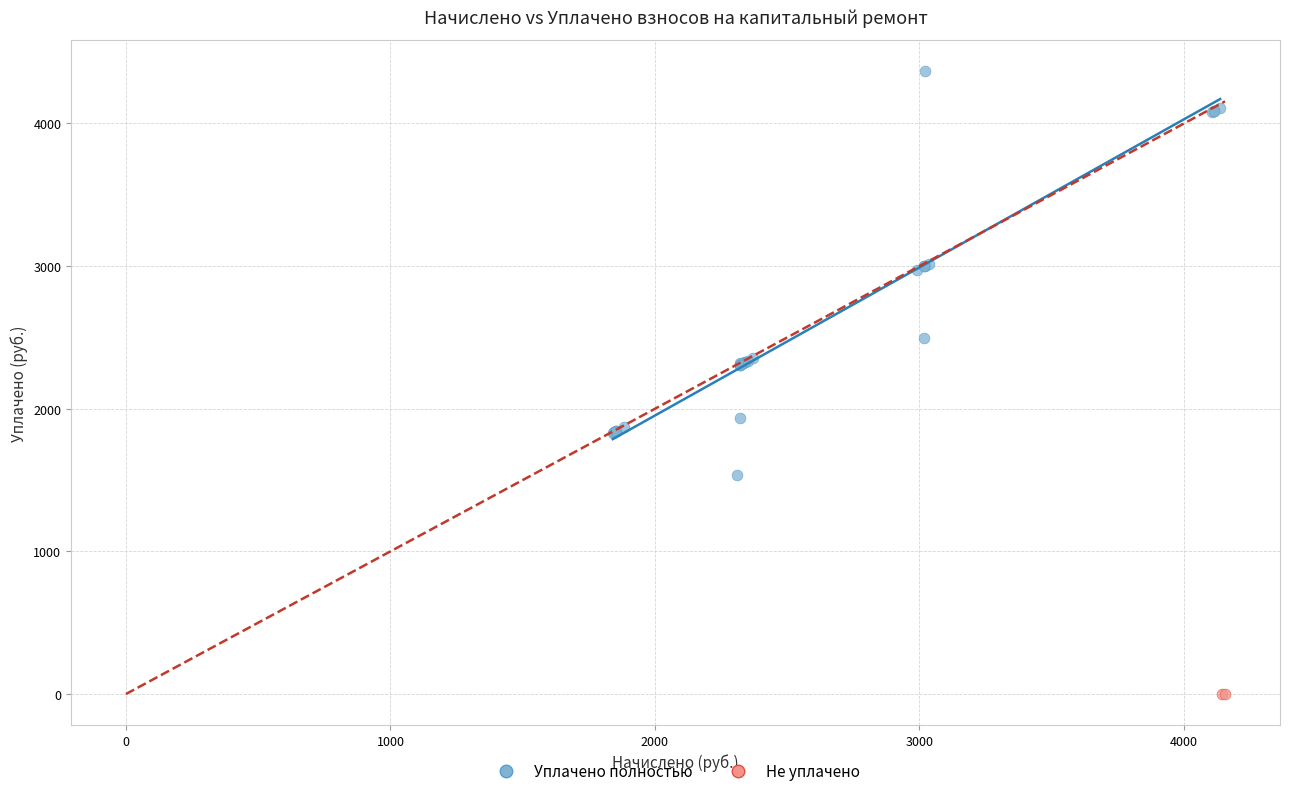

Which series reaches the maximum Y coordinate?

Уплачено полностью